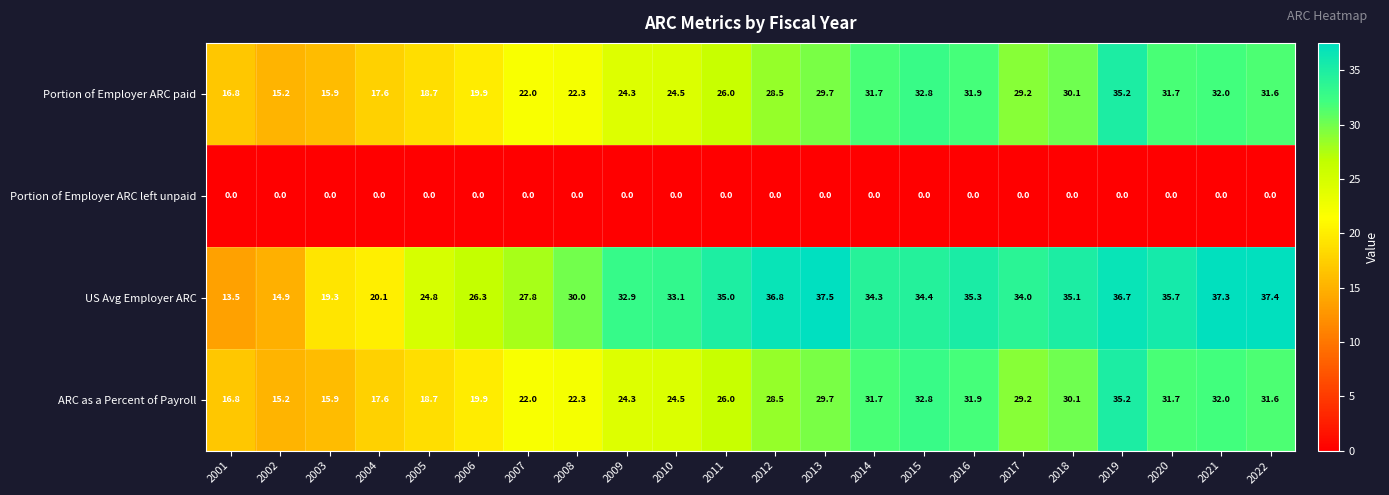

How many categories are shown in the chart?

22